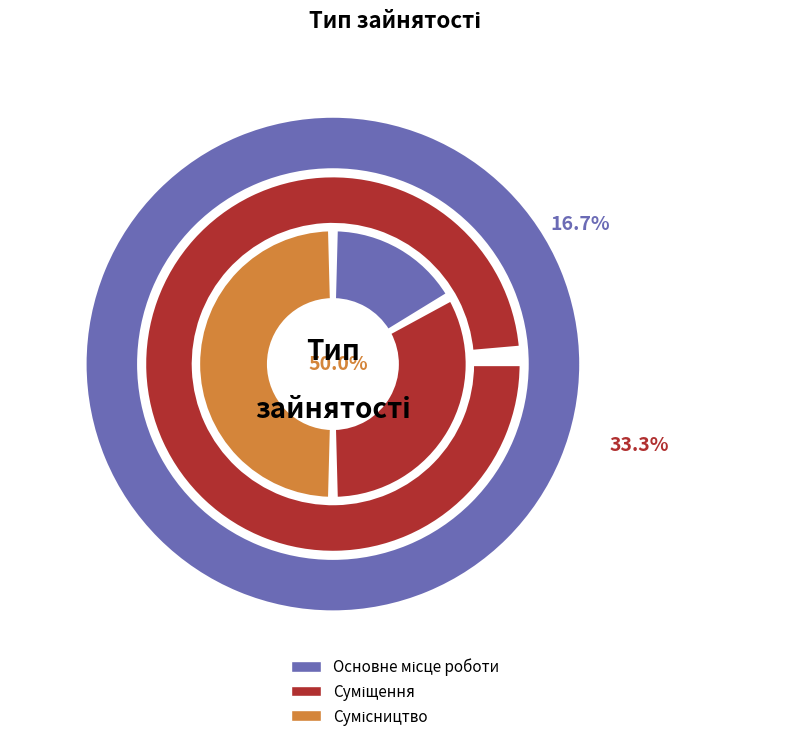

To the nearest percent, what is the difference between the Основне місце роботи and Суміщення slice percentages?

17%